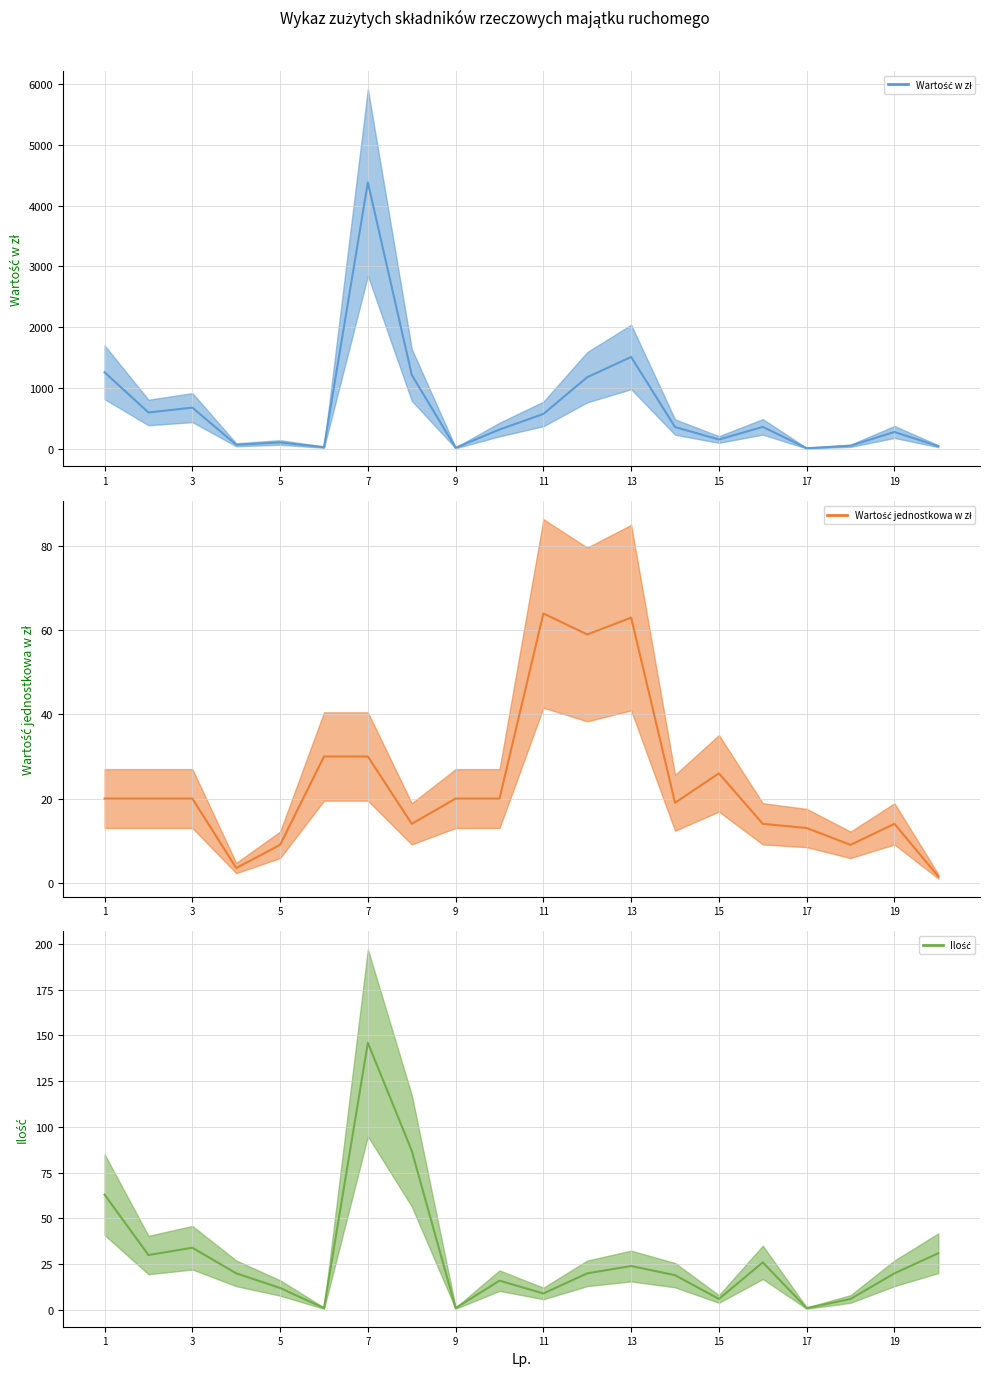

What is the lowest value of the Wartość jednostkowa w zł series?

1.5